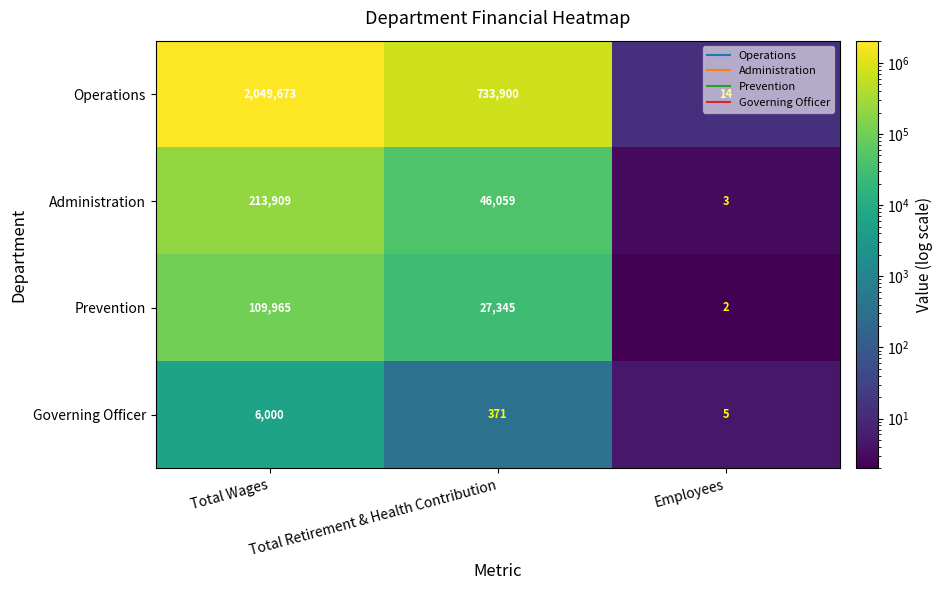

Between Total Wages and Total Retirement & Health Contribution, which series saw the biggest shift?

Operations